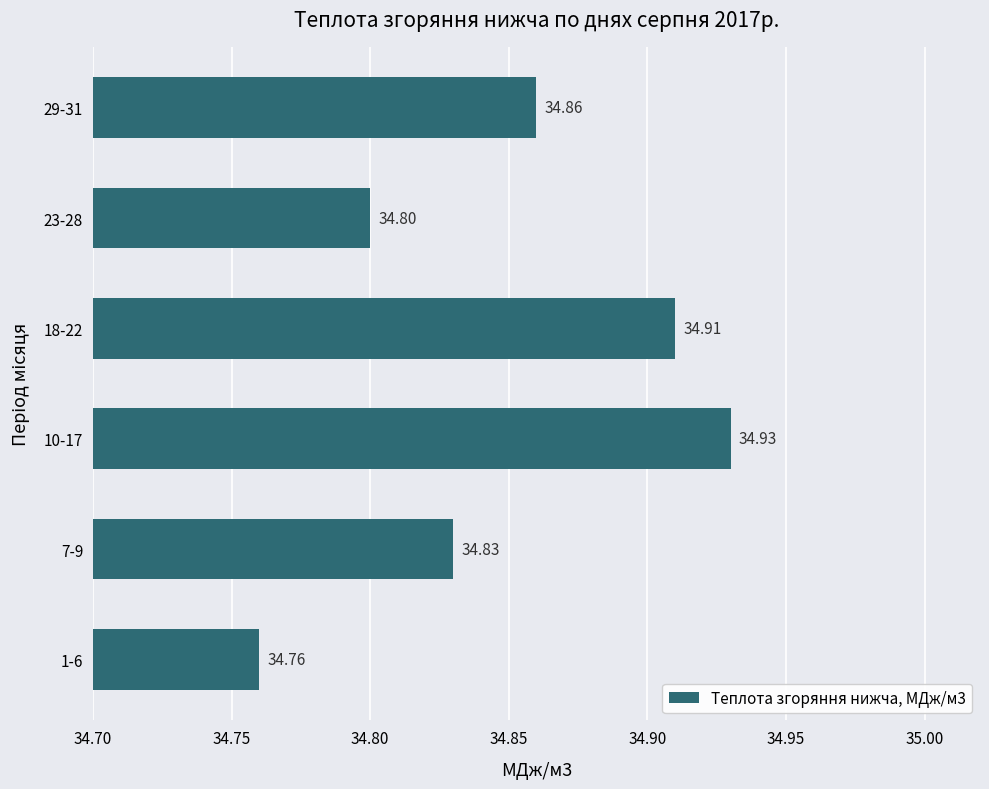

Rank the categories by value from lowest to highest.

1-6, 23-28, 7-9, 29-31, 18-22, 10-17